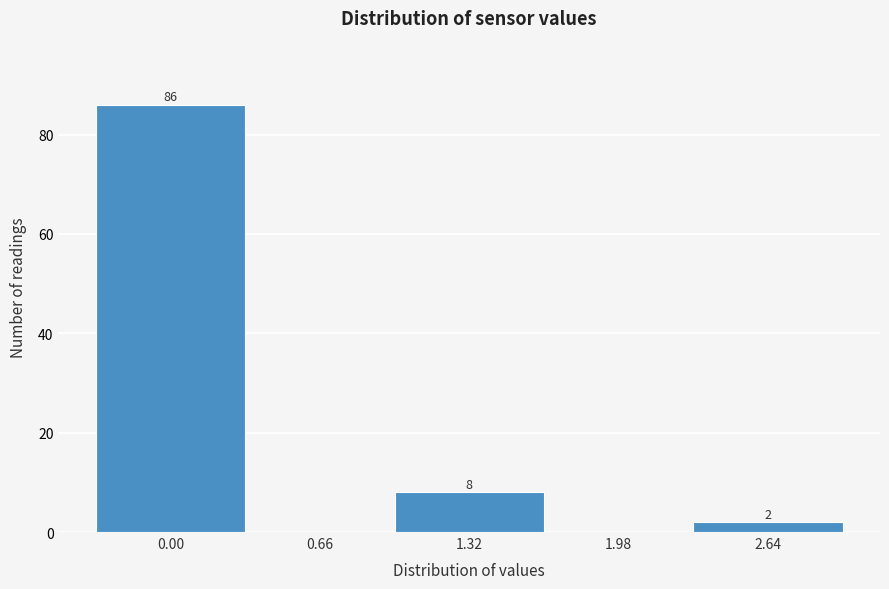

Reading left to right, extract all data points from this chart.

0.00=86	0.66=0	1.32=8	1.98=0	2.64=2